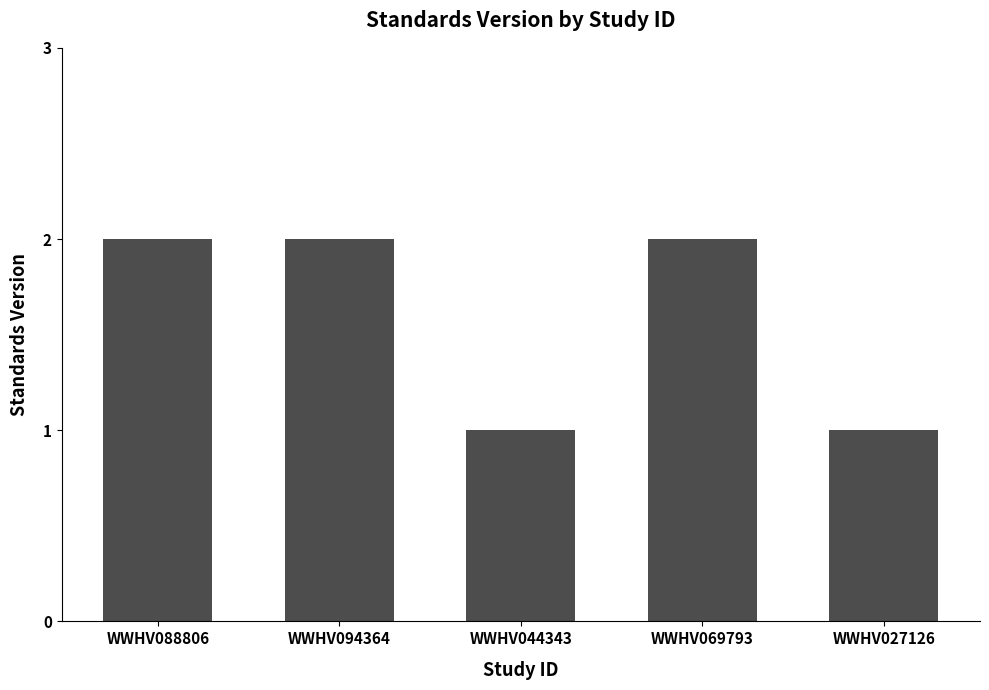

What is the value of the 2nd bar from the left?

2